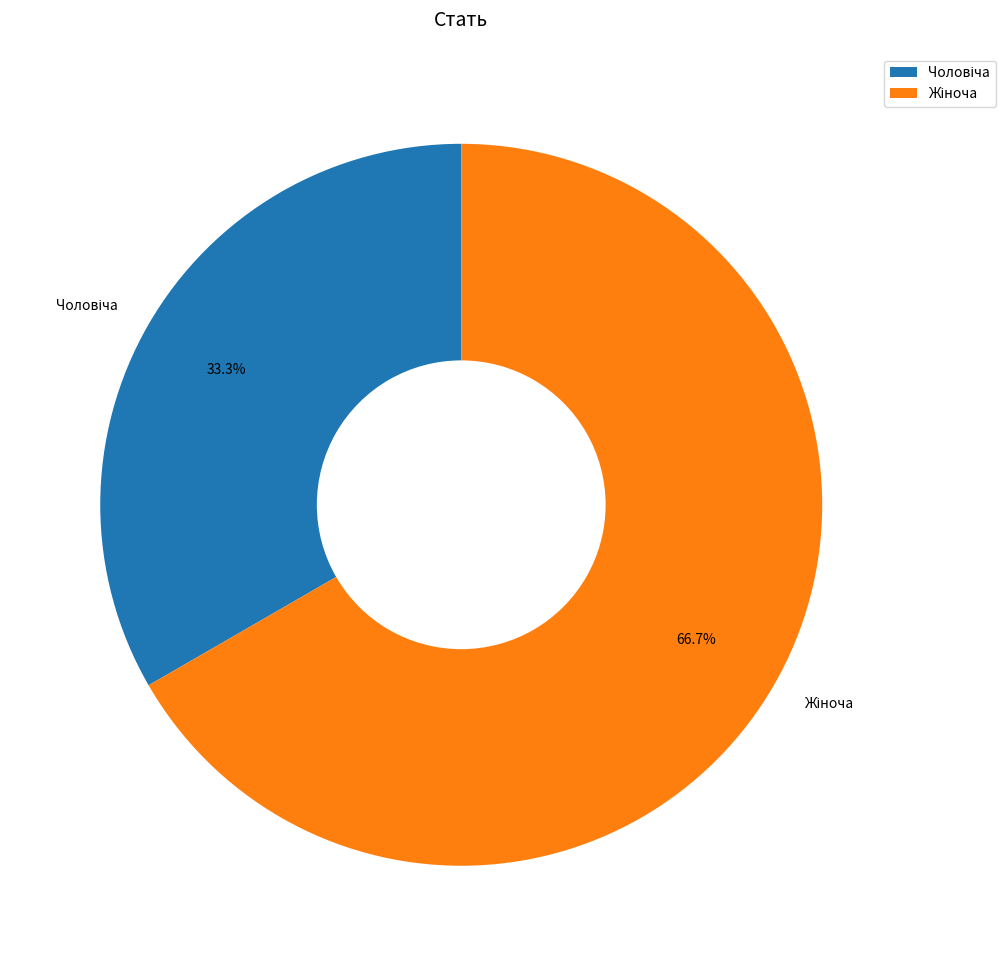

Is there any slice that represents more than half of the pie?

Yes